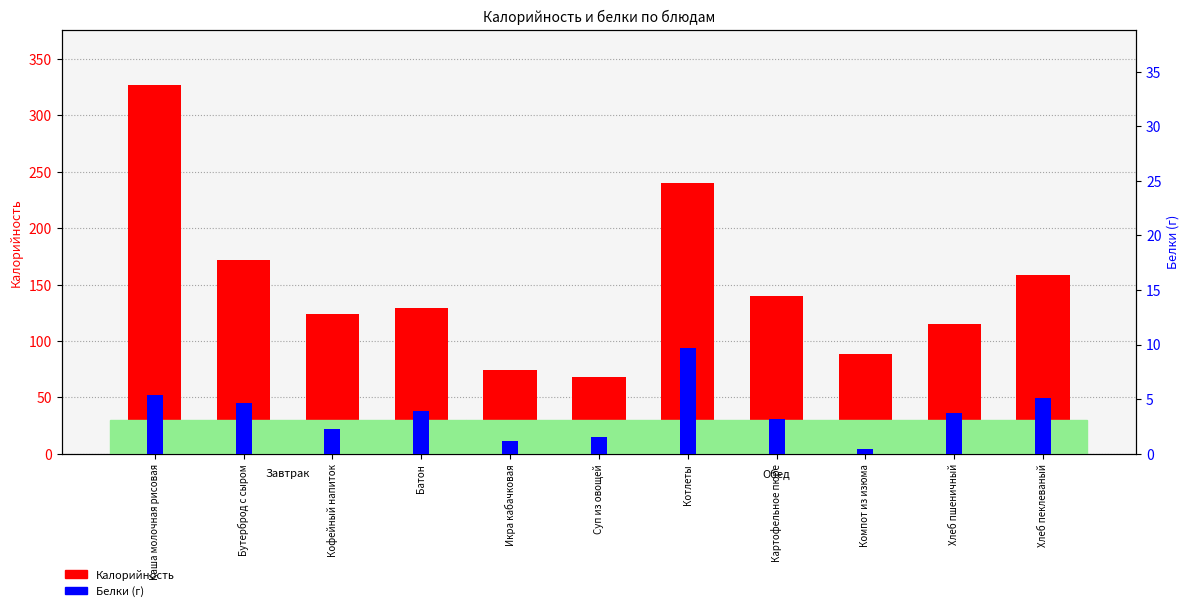

At which category is the sum across all series the highest?

Каша молочная рисовая